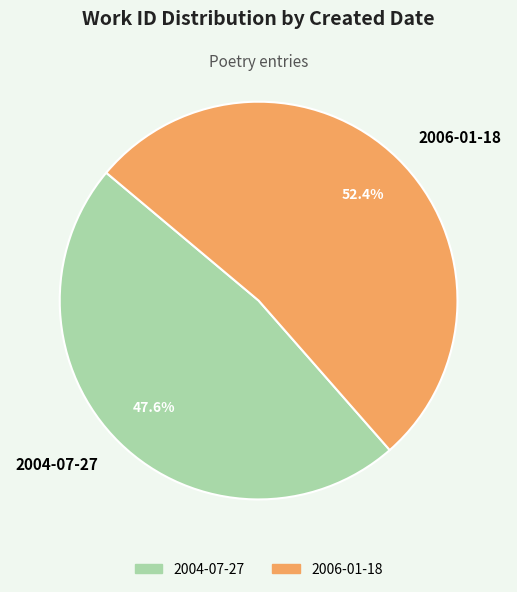

To the nearest percent, what is the difference between the 2004-07-27 and 2006-01-18 slice percentages?

5%